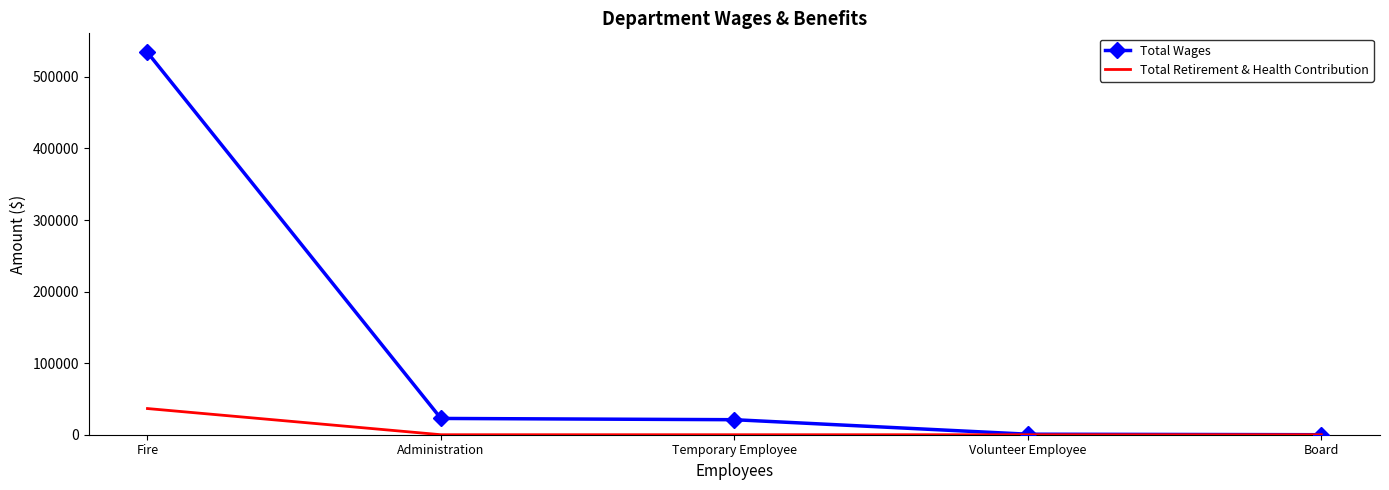

What is the approximate value of Total Wages at Fire?

534169.0